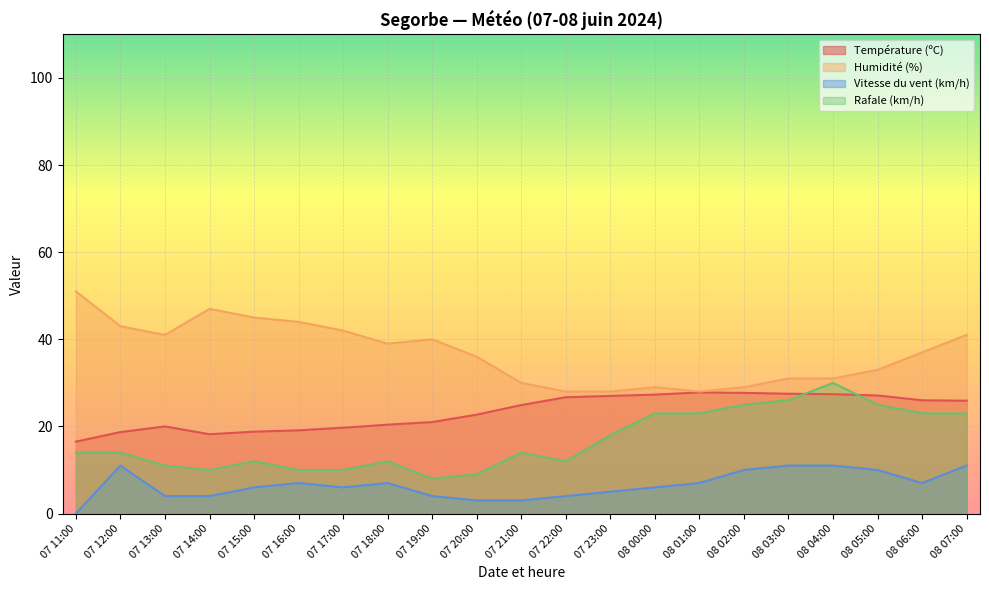

Which has a higher value, 08 05:00 or 07 16:00?

08 05:00